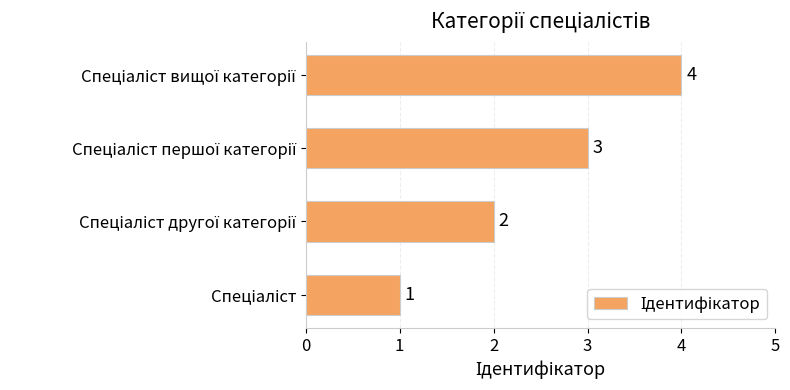

What is the sum of all values?

10